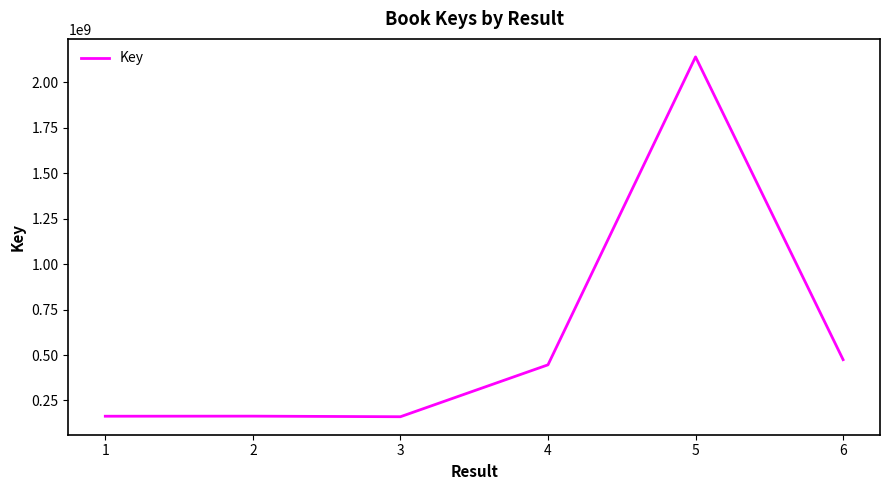

At which category does the chart reach its peak across all series?

5